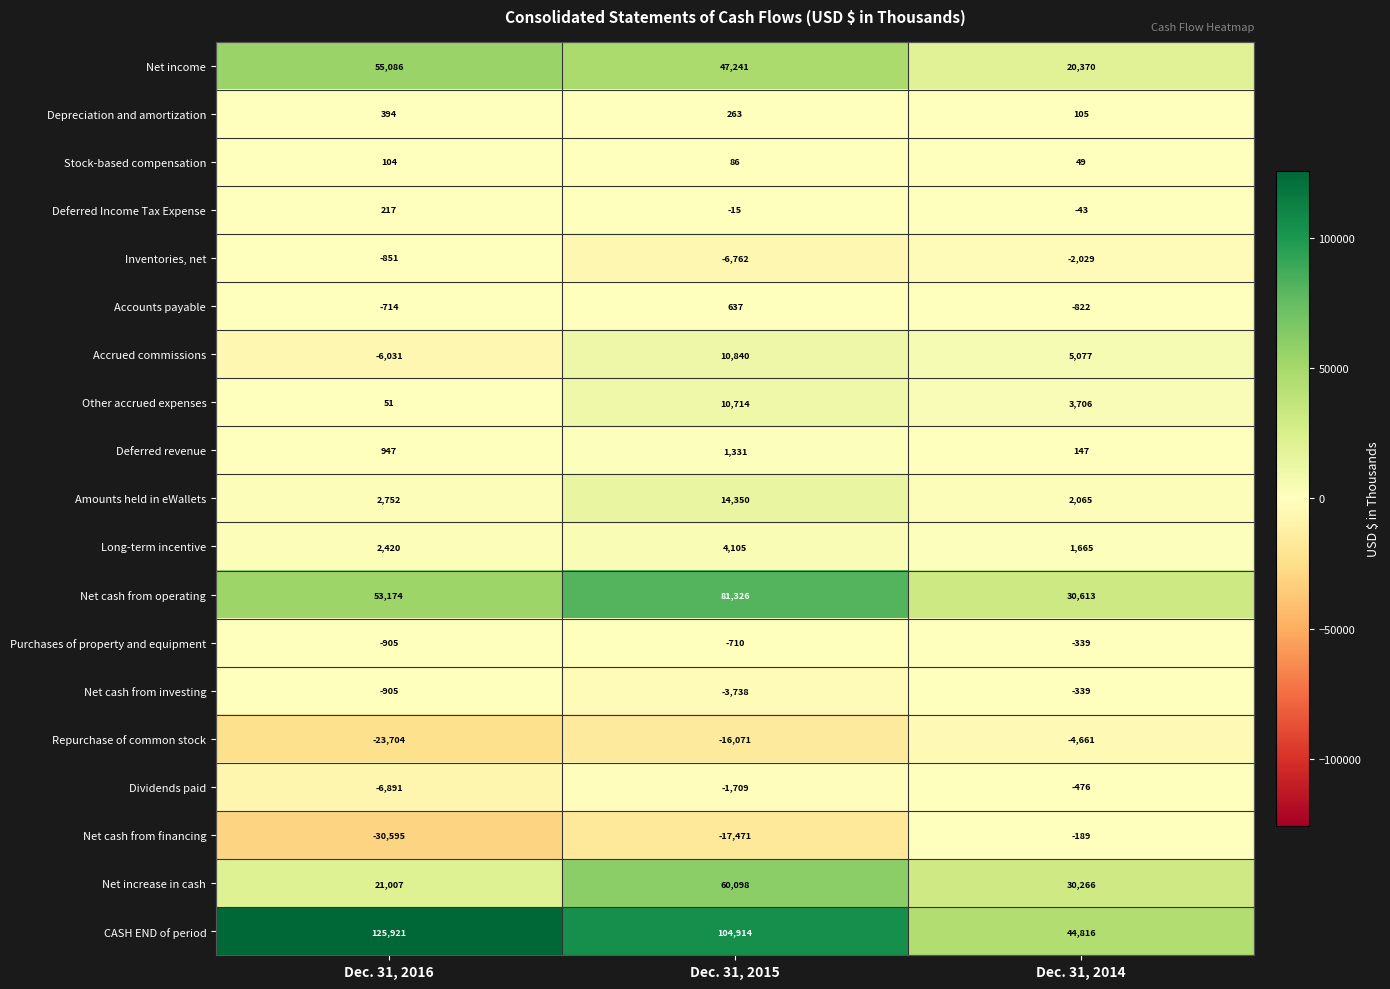

Between Dec. 31, 2015 and Dec. 31, 2014, which series saw the biggest shift?

CASH END of period